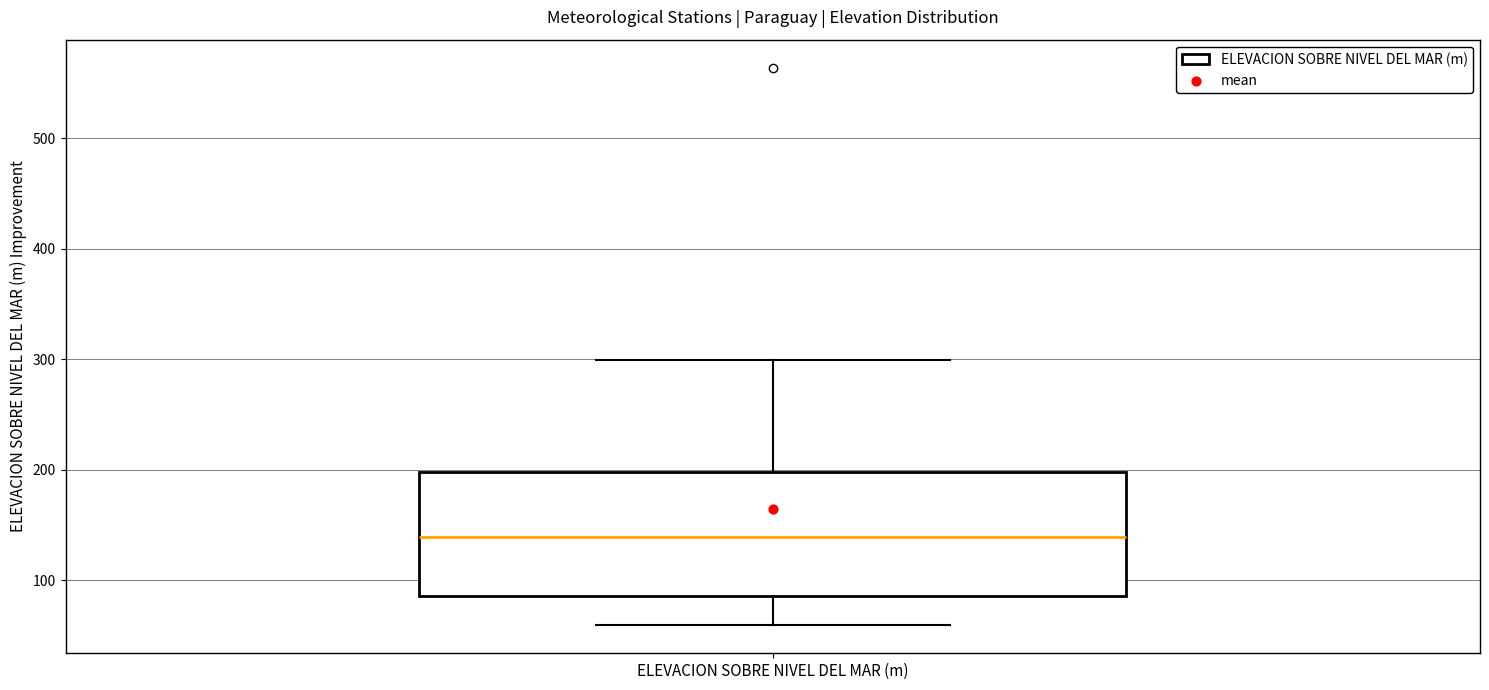

Where is the upper edge of the box for ELEVACION SOBRE NIVEL DEL MAR (m) on the y-axis? The values are not printed on the chart, so give them approximately, as read against the axis.

200